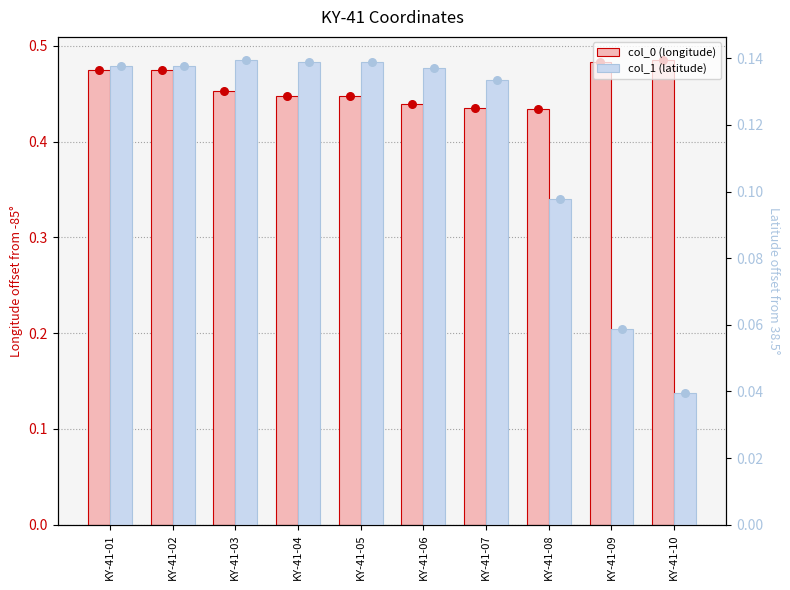

At how many categories does at least one series exceed 0?

10